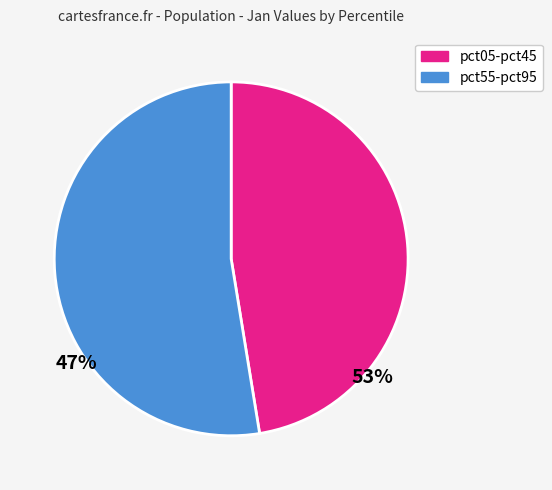

Is there any slice that represents more than half of the pie?

Yes